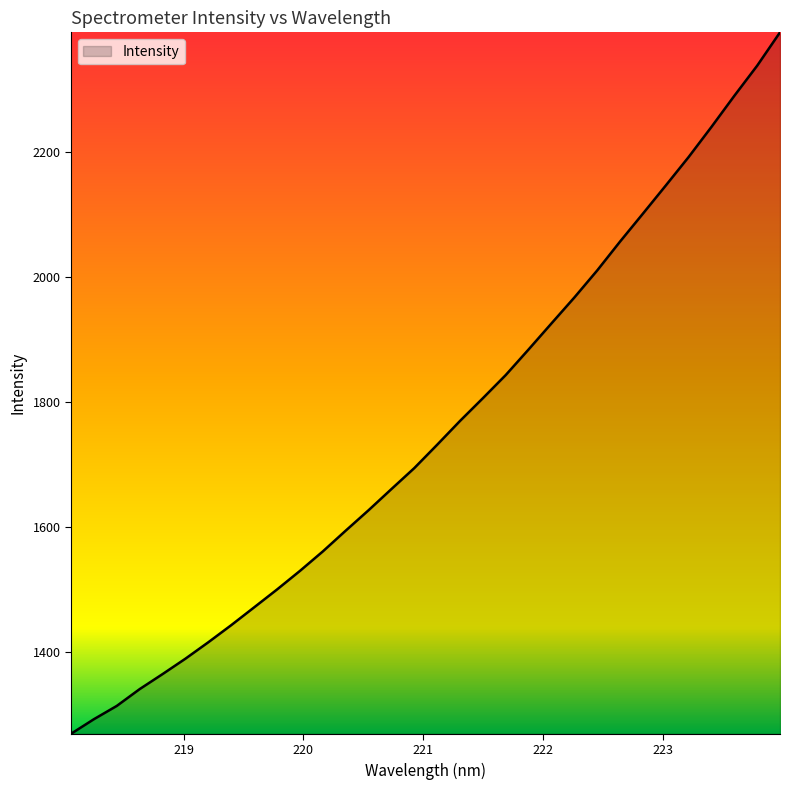

What is the smallest value displayed?

1269.2